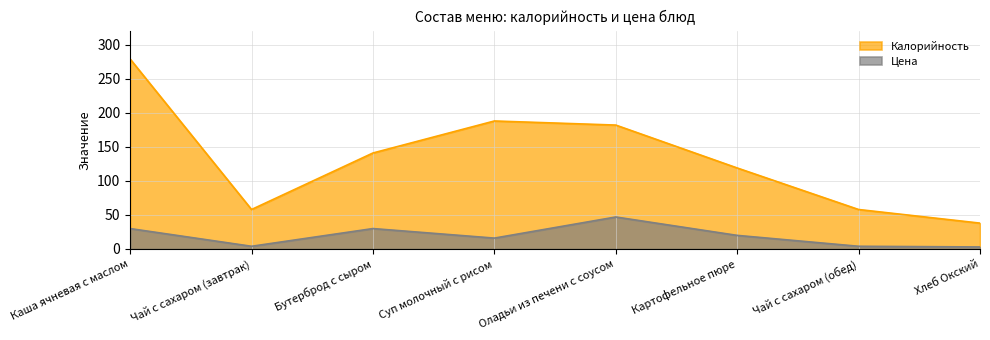

Reading left to right, transcribe all the data shown in this chart.

Калорийность: 279	58	141	188	182	119	58	38
Цена: 30	4	30	16	47	20	4	3